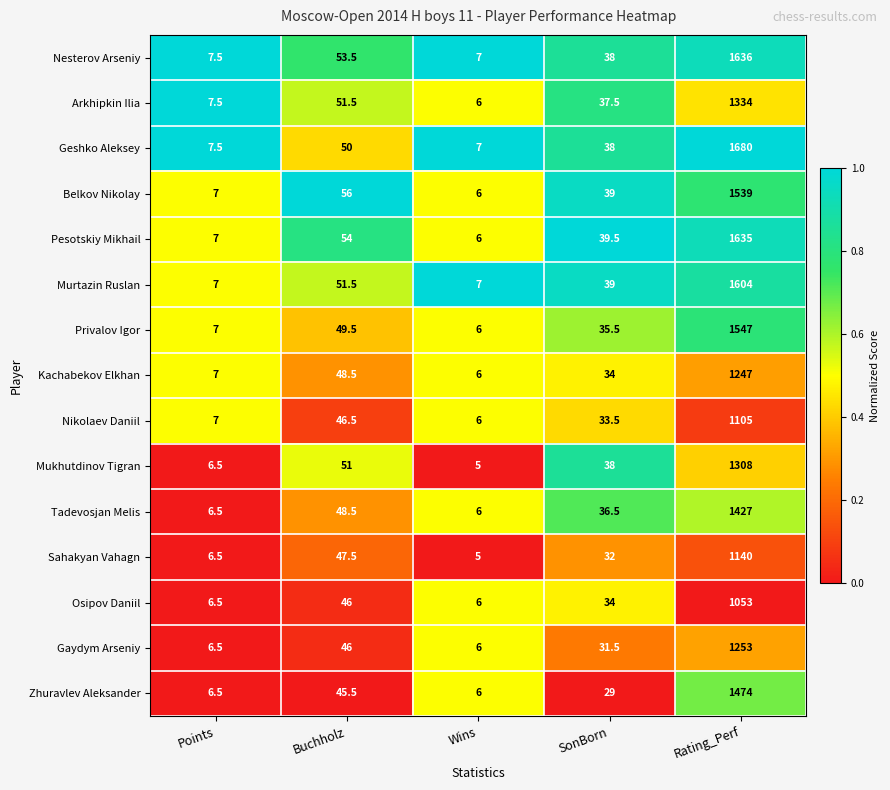

What is the spread (max minus min) of values at Buchholz?

10.5